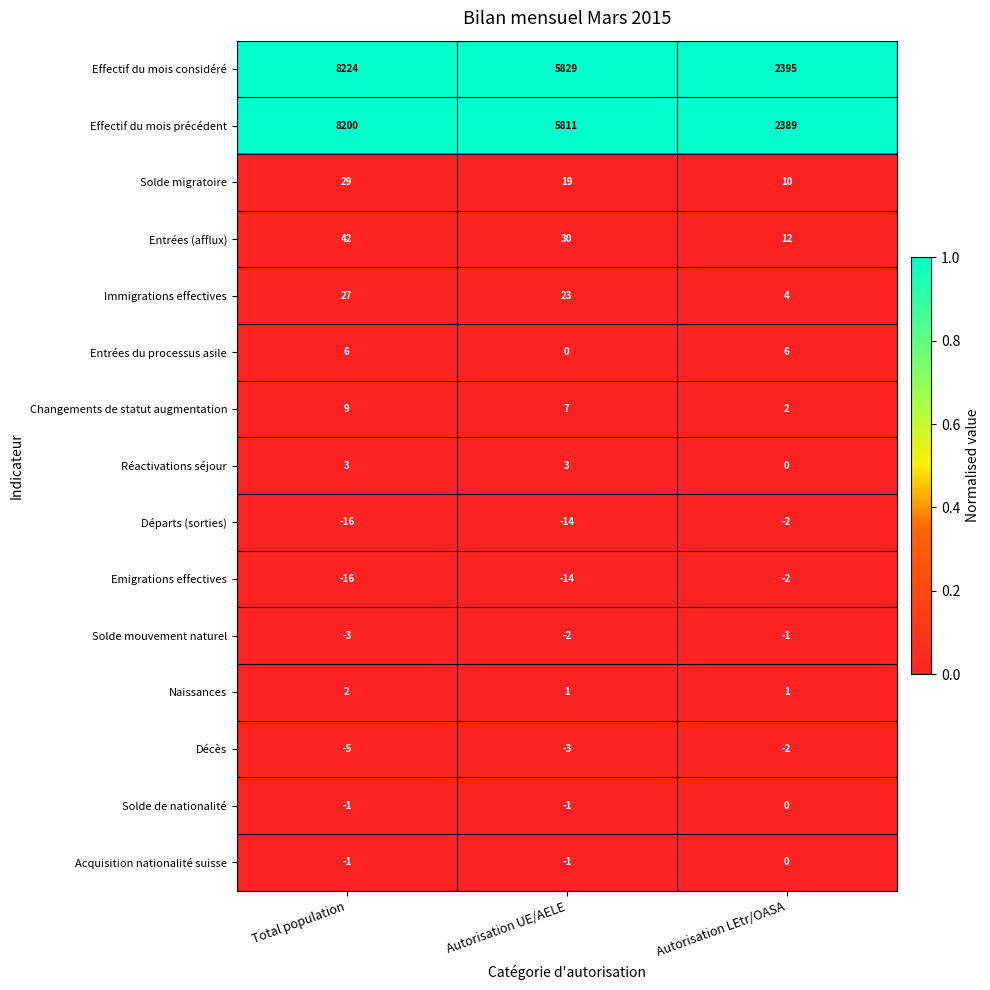

Is it true that Solde migratoire equals 49 at Total population?

False